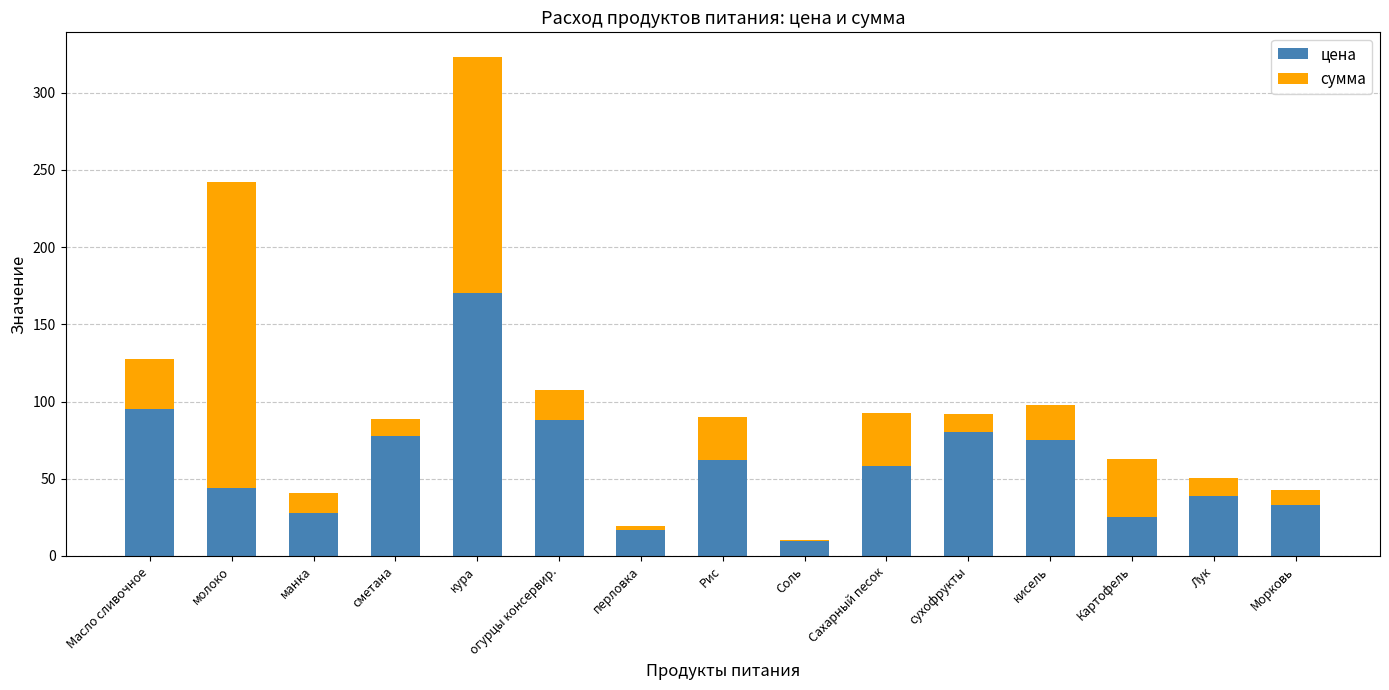

How many distinct data groups are displayed?

2